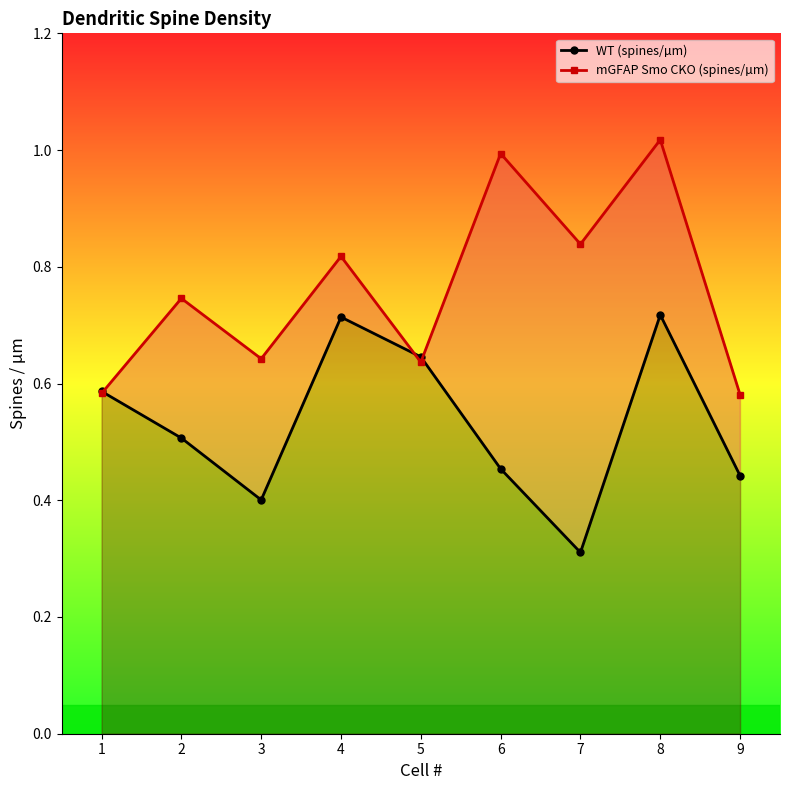

At which category is the sum across all series the highest?

8